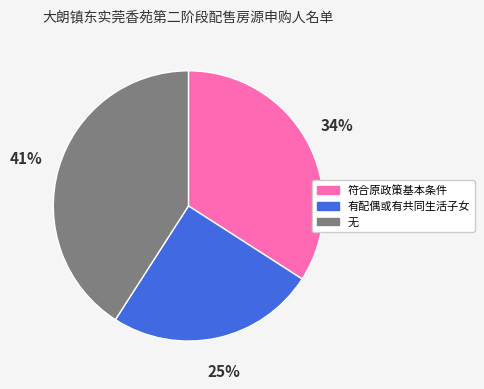

What percentage is the 无 slice, to the nearest percent?

41%